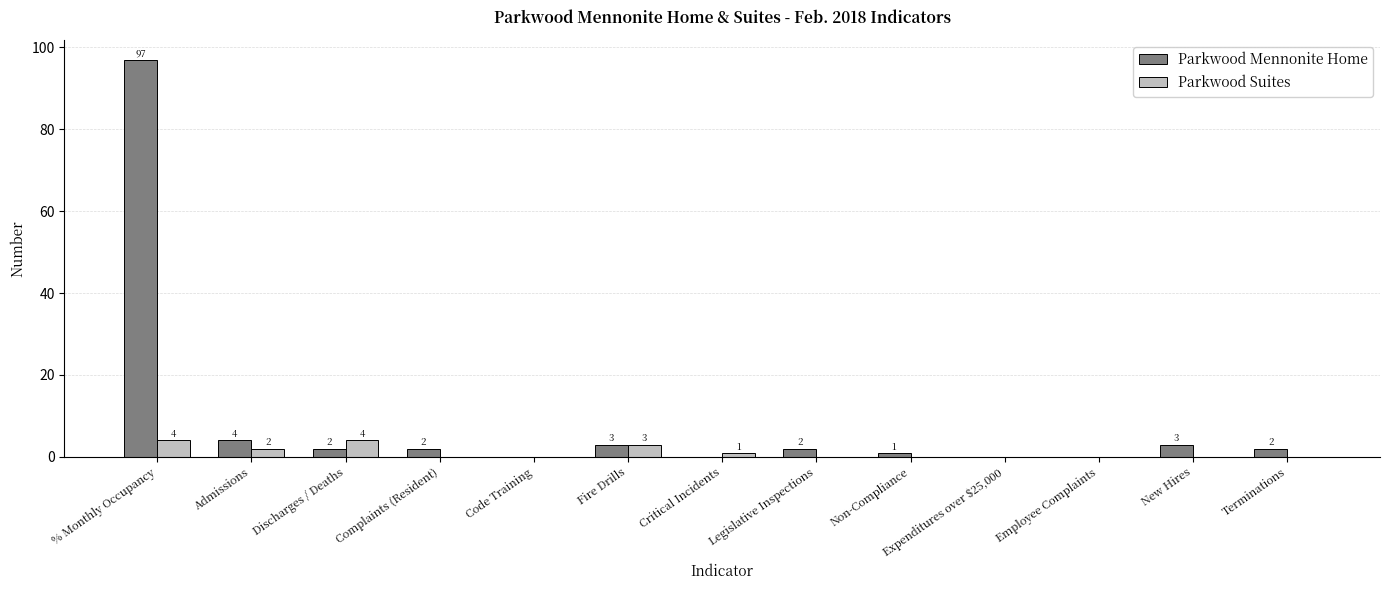

What is the sum of the Parkwood Mennonite Home values at New Hires and Expenditures over $25,000?

3